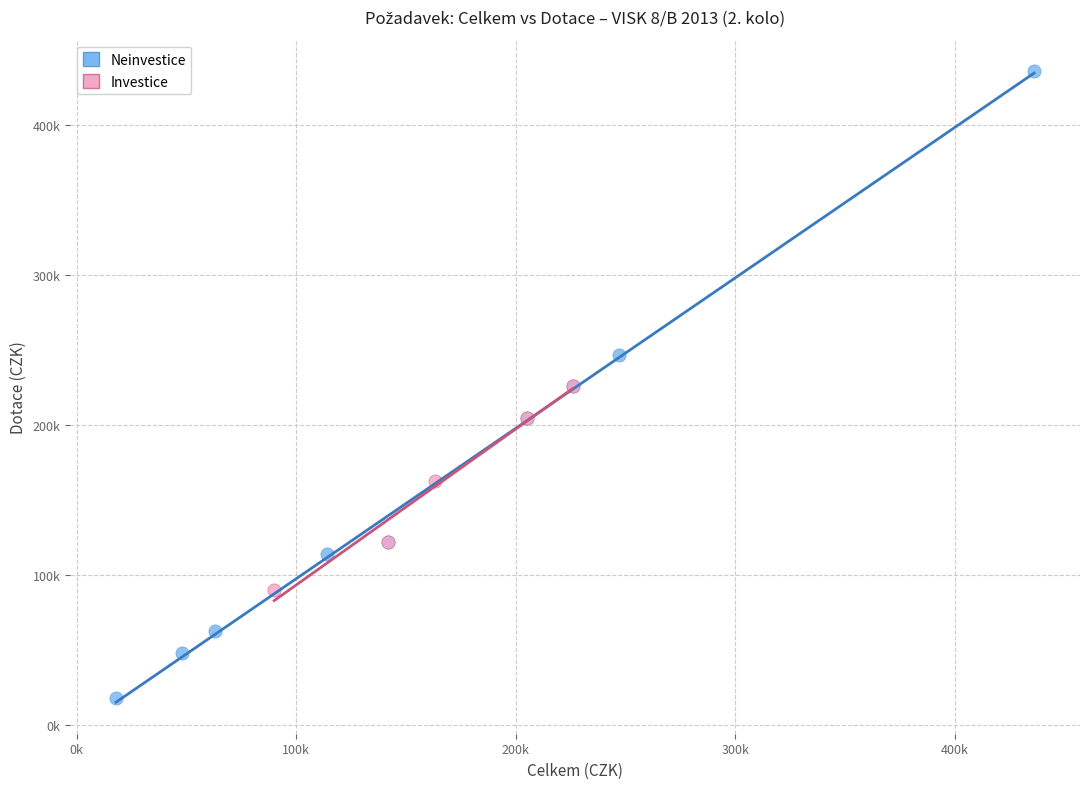

What are all the series names shown in the legend?

Neinvestice, Investice